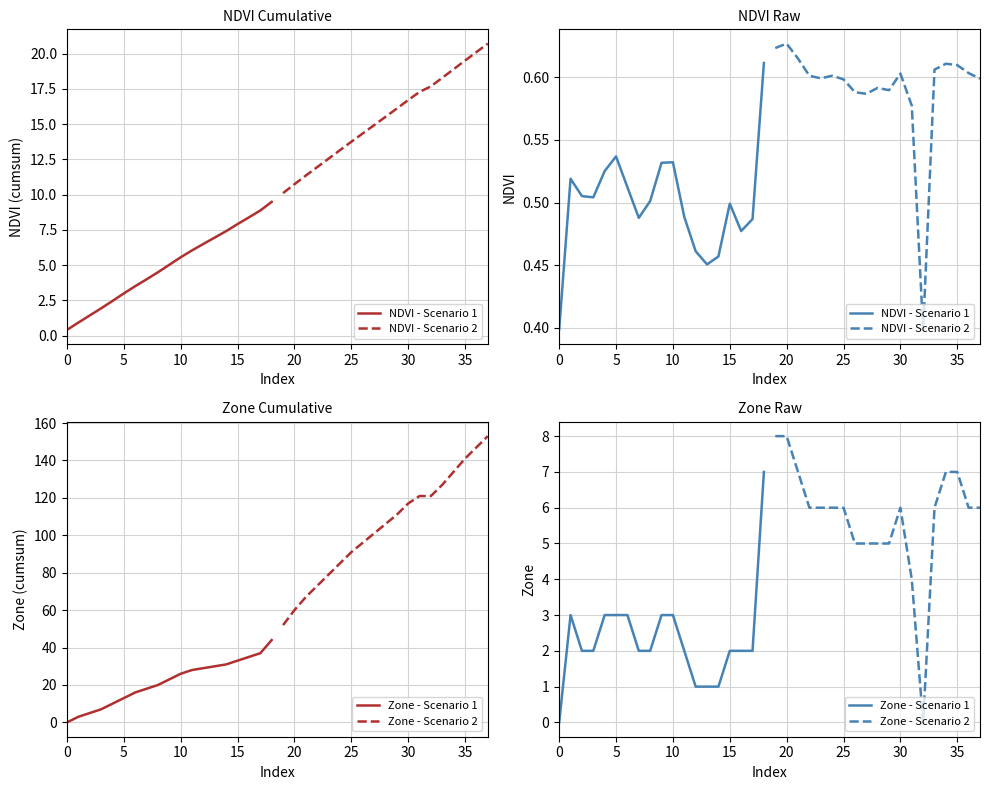

True or false: NDVI - Scenario 2 has more than 2 points higher than both neighbors.

True